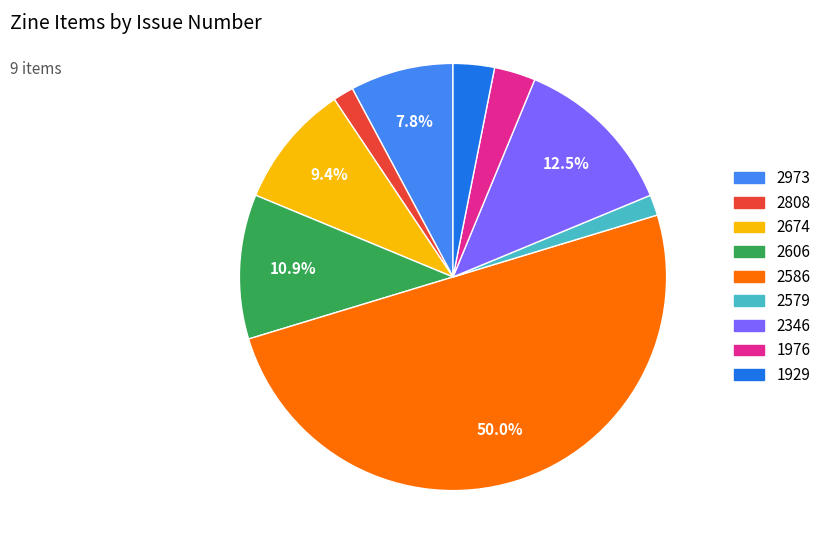

To the nearest percent, what is the difference between the 1929 and 2674 slice percentages?

6%